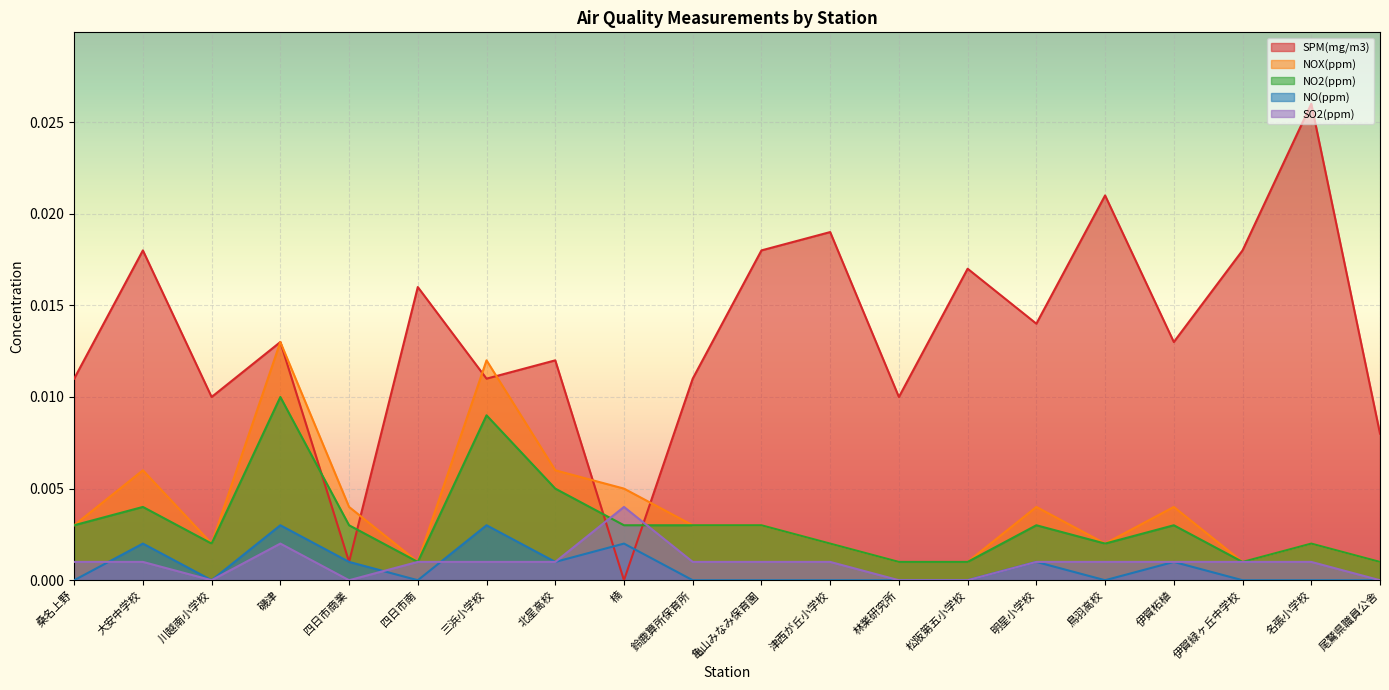

How many lines are shown in the chart?

5